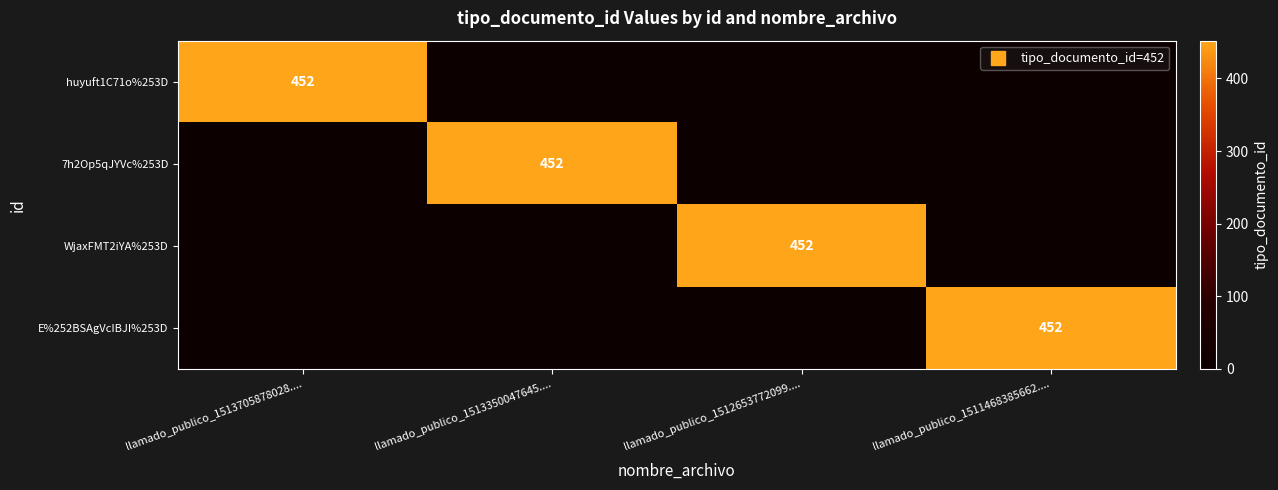

Is the value of E%252BSAgVcIBJI%253D at llamado_publico_1511468385662.... greater than the value of WjaxFMT2iYA%253D at llamado_publico_1512653772099....?

No